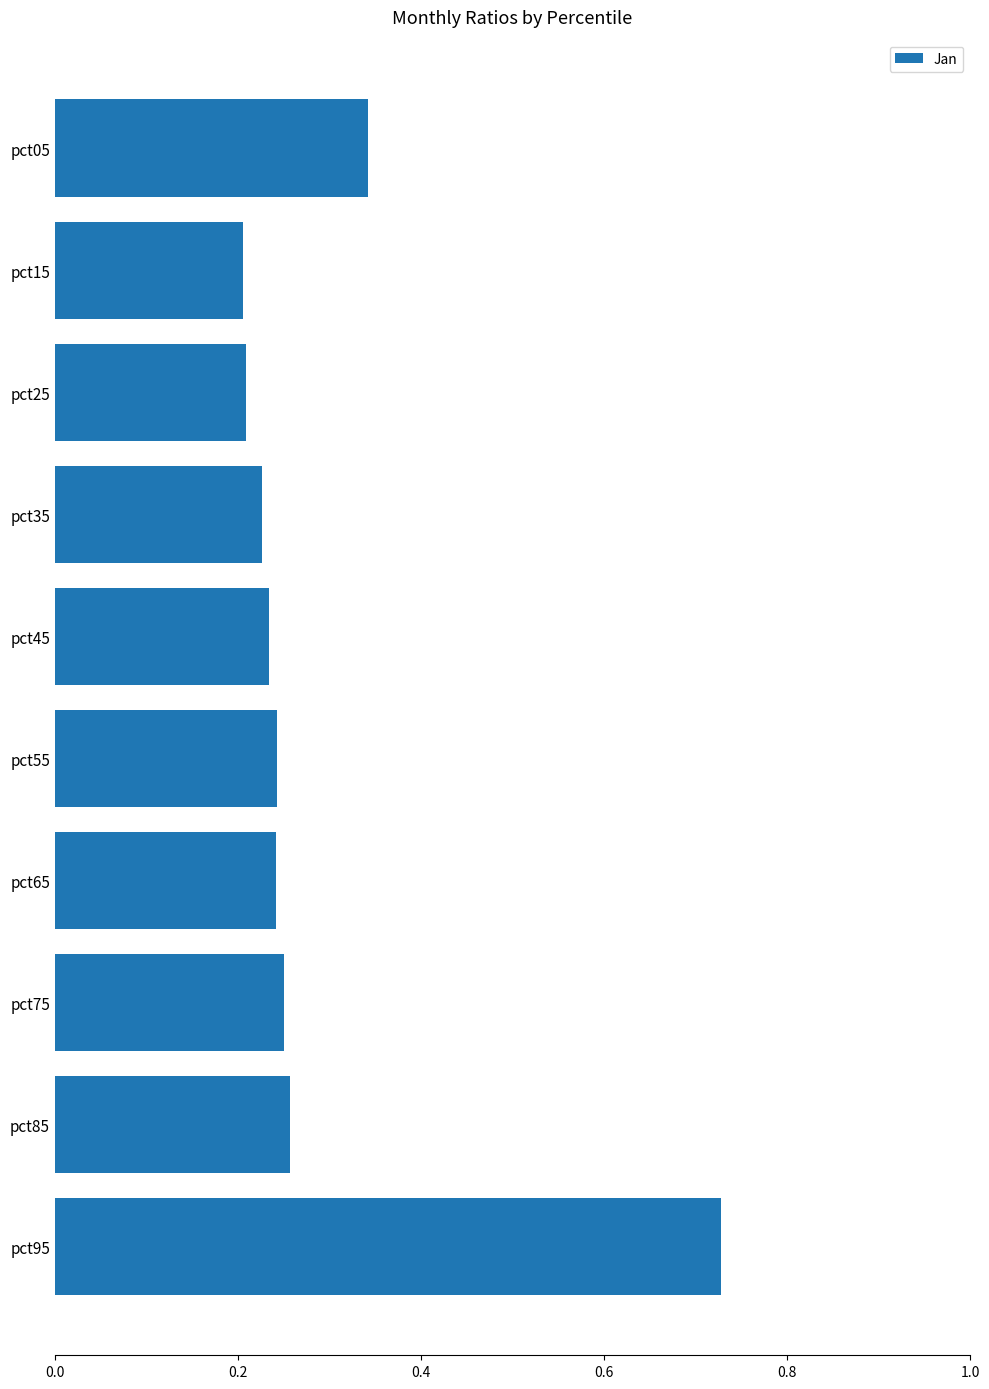

The value at pct95 is 0.5. True or false?

False